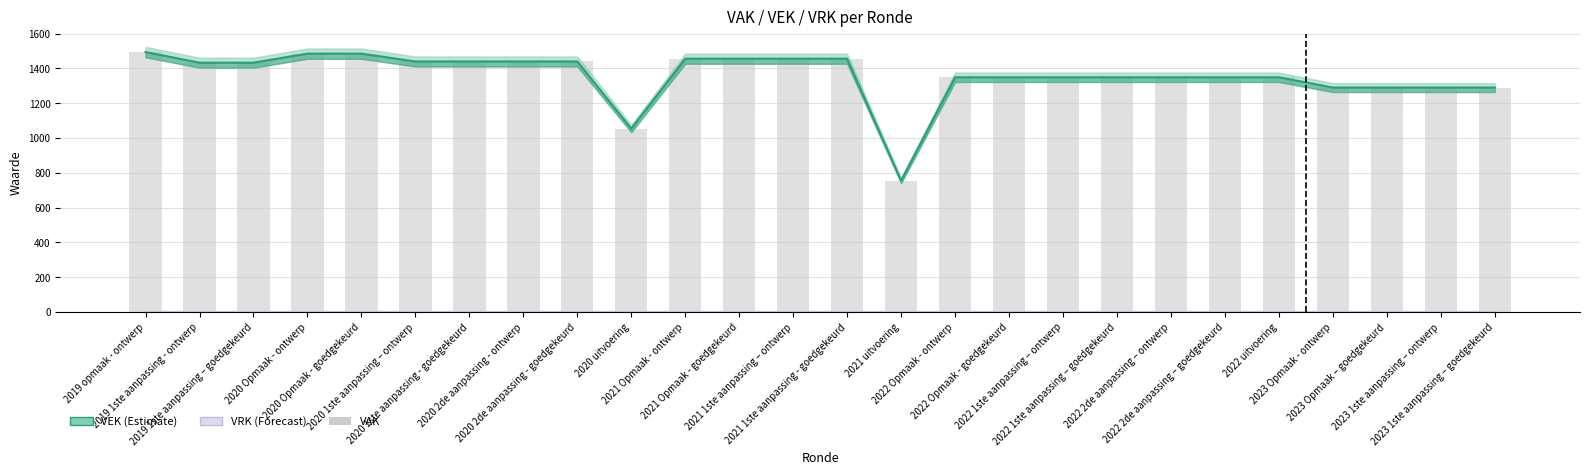

Which series changed the most between 2022 Opmaak - ontwerp and 2022 1ste aanpassing – goedgekeurd?

VEK